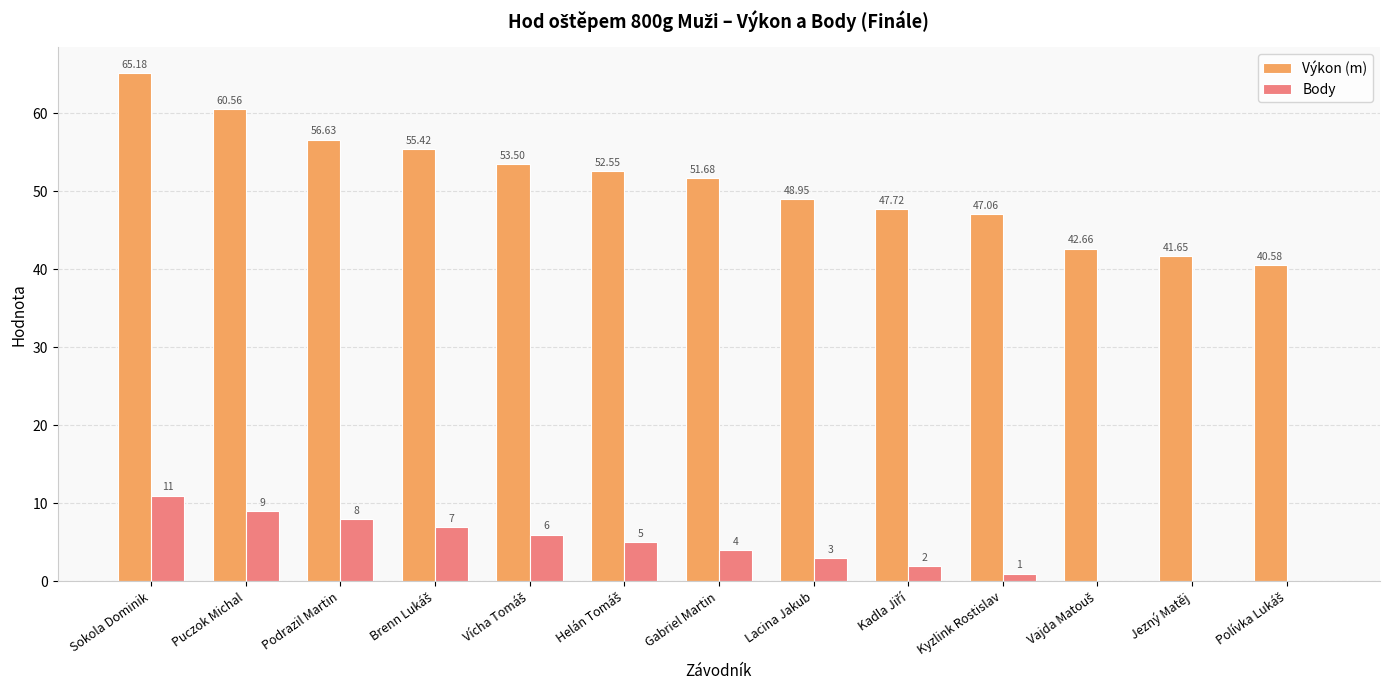

What is the total value across all series at Puczok Michal?

69.6